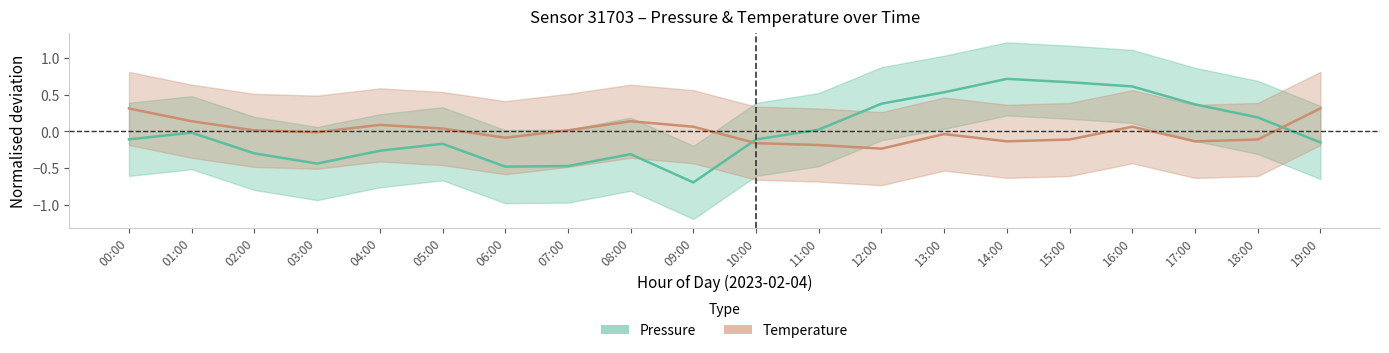

List the series in order of their overall mean, highest first.

Temperature (normalised), Pressure (normalised)